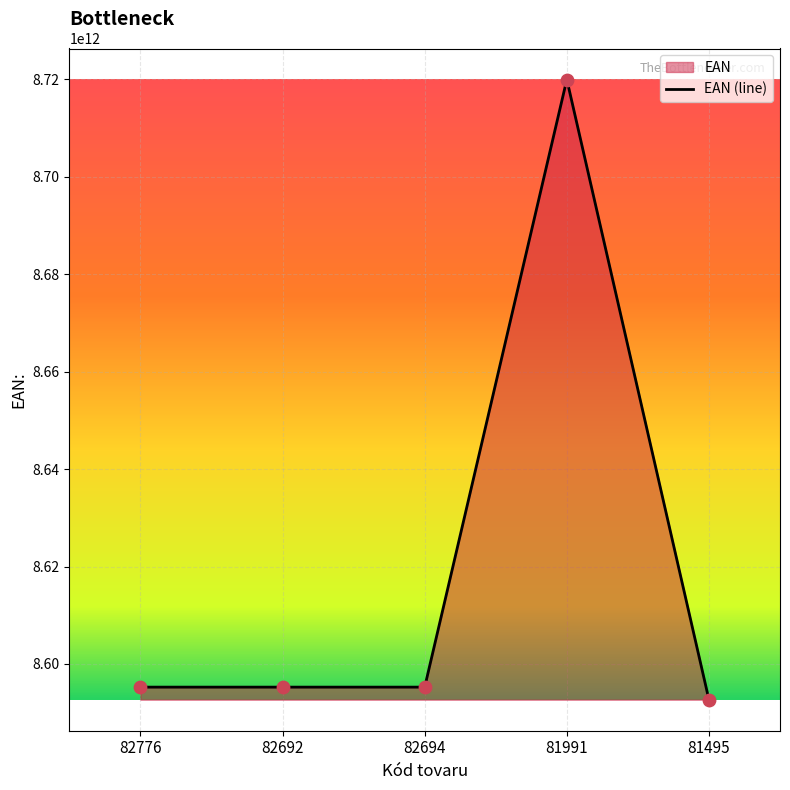

Between 81495 and 81991, which is larger?

81991